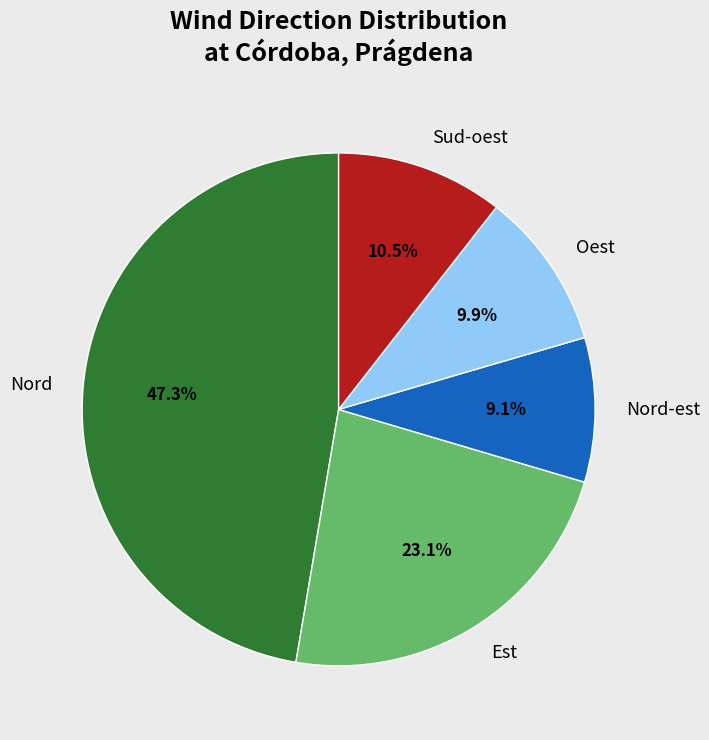

How much of the chart is everything except Nord?

52.7%